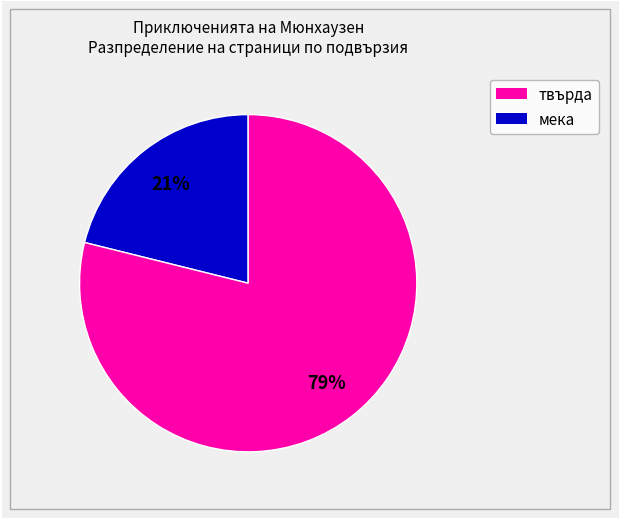

Does any single category account for the majority?

Yes